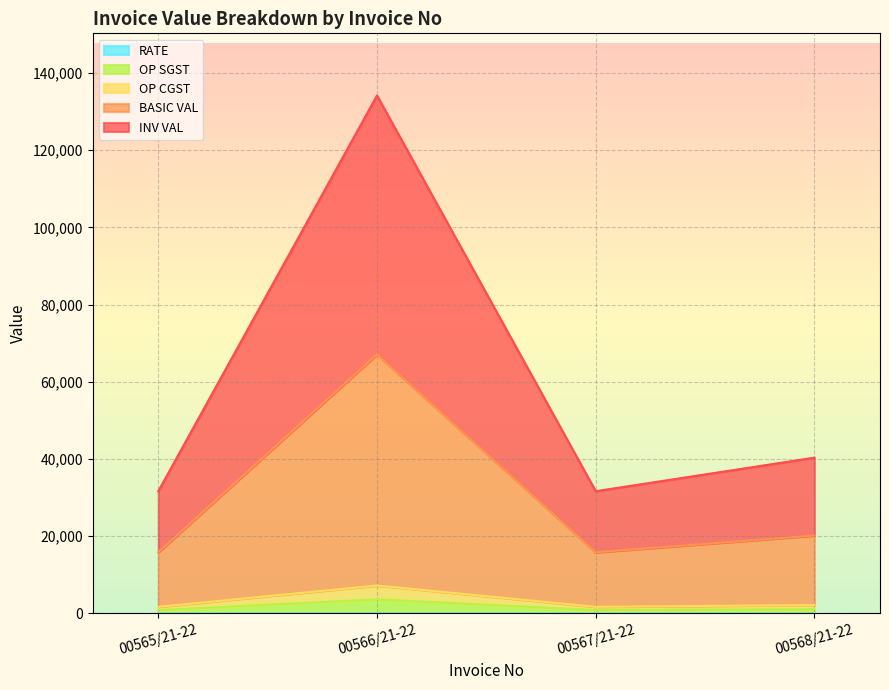

What is the label of the 3rd point from the right?

00566/21-22